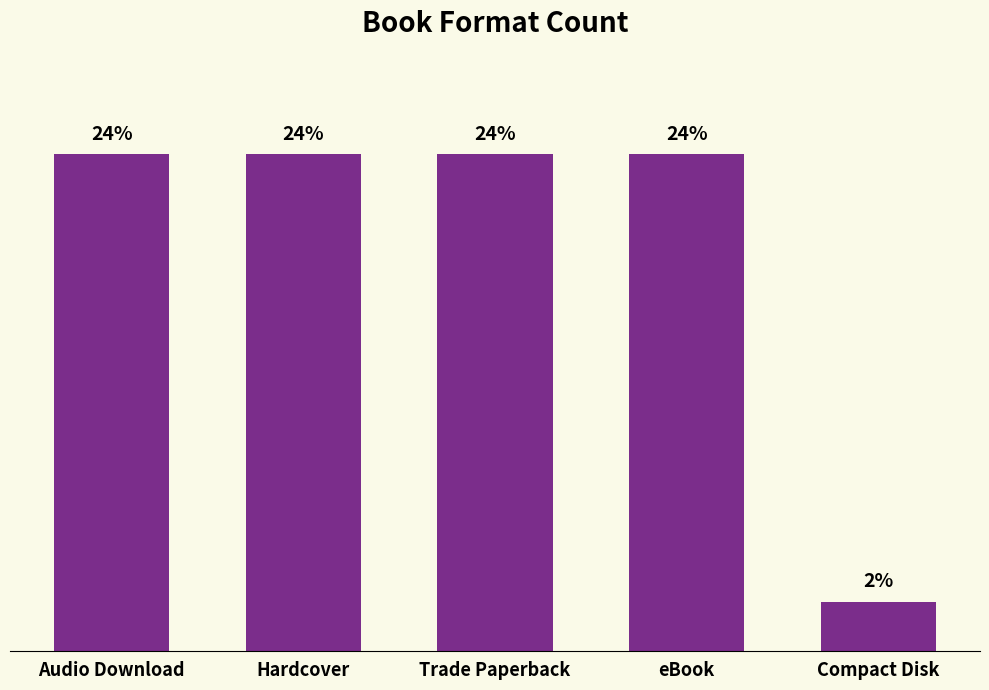

Does the chart contain any negative values?

No